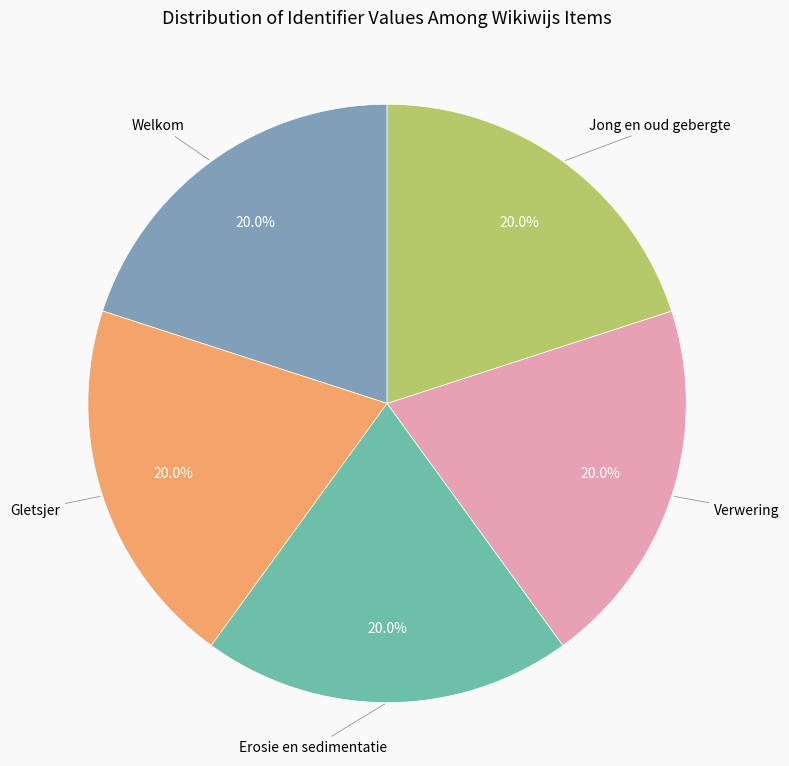

Rank the categories by value from highest to lowest.

Jong en oud gebergte, Verwering, Erosie en sedimentatie, Gletsjer, Welkom